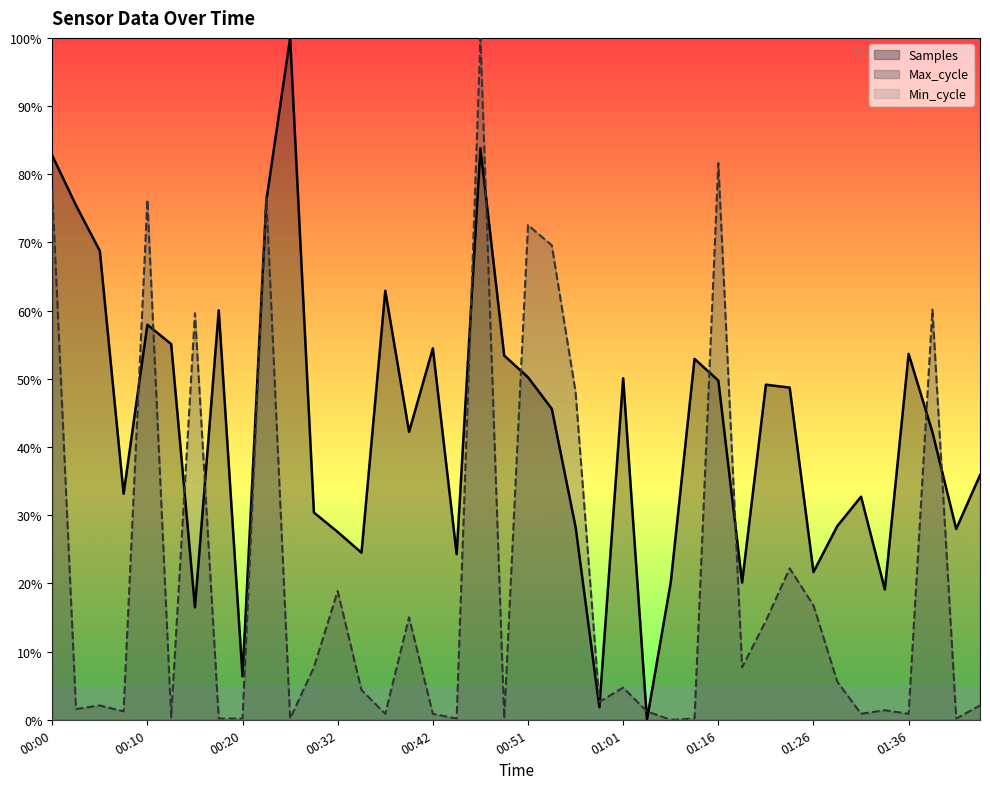

Which category has the lowest value in the Samples series?

01:06